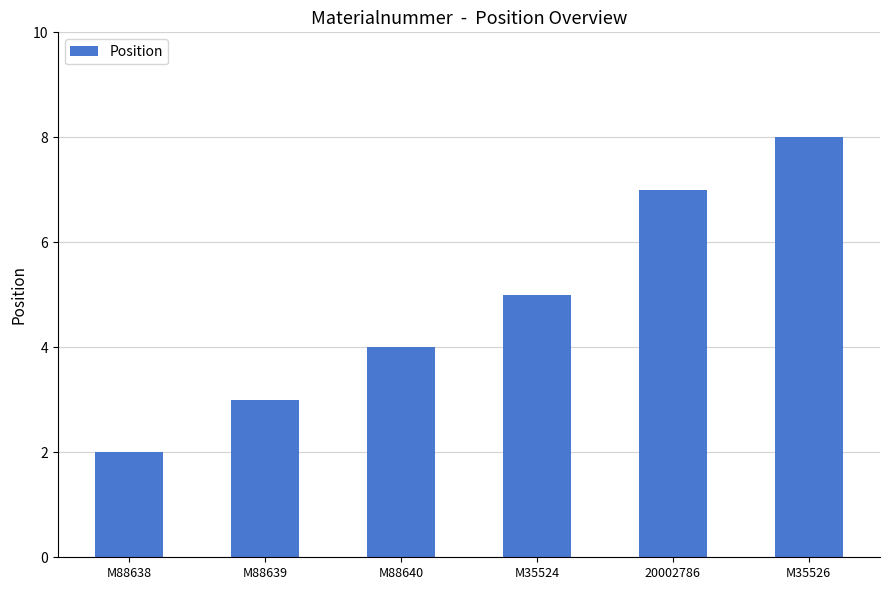

What is the ratio of the value at M35526 to the value at 20002786?

1.1